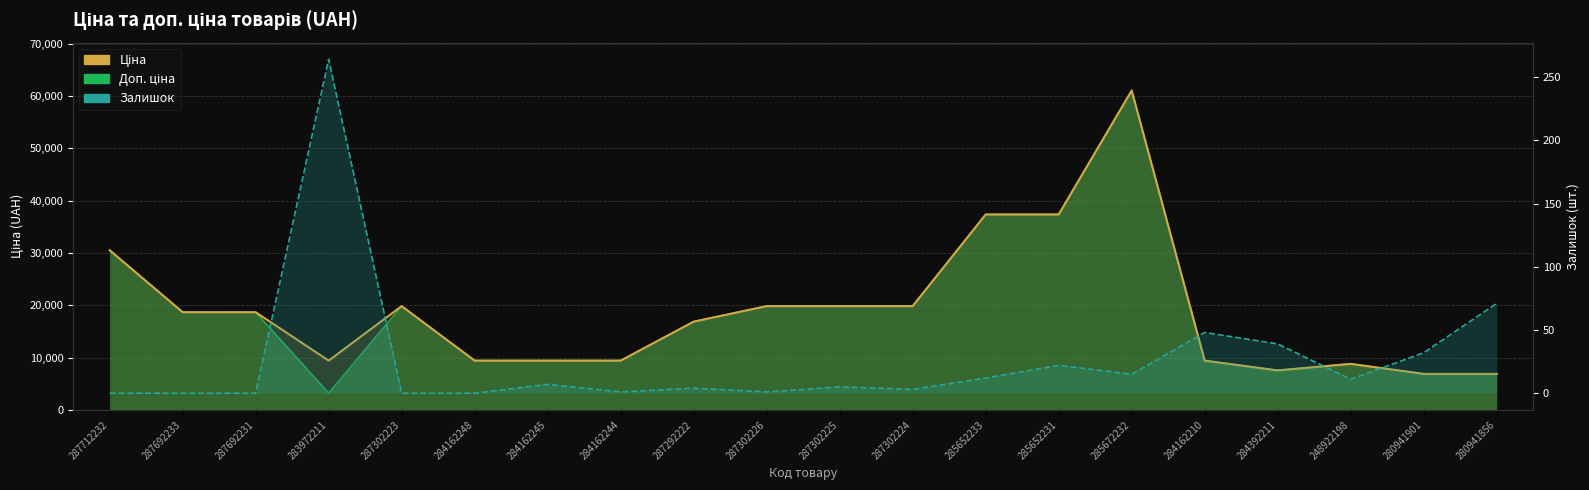

What is the average value of the Залишок (лінія) series?

26.8